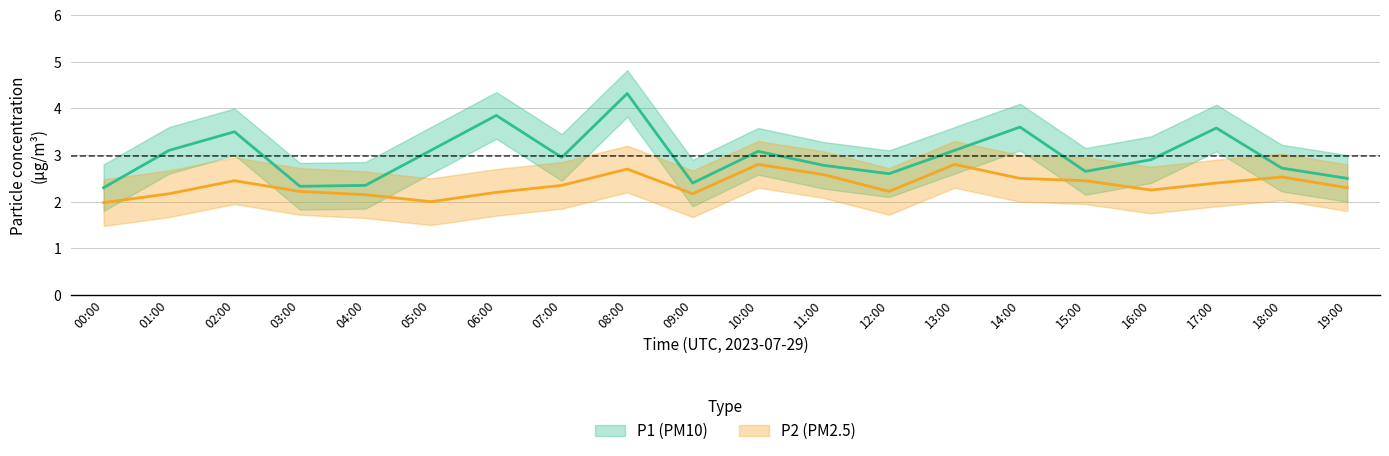

True or false: P1_lower and P1 cross at least once.

False